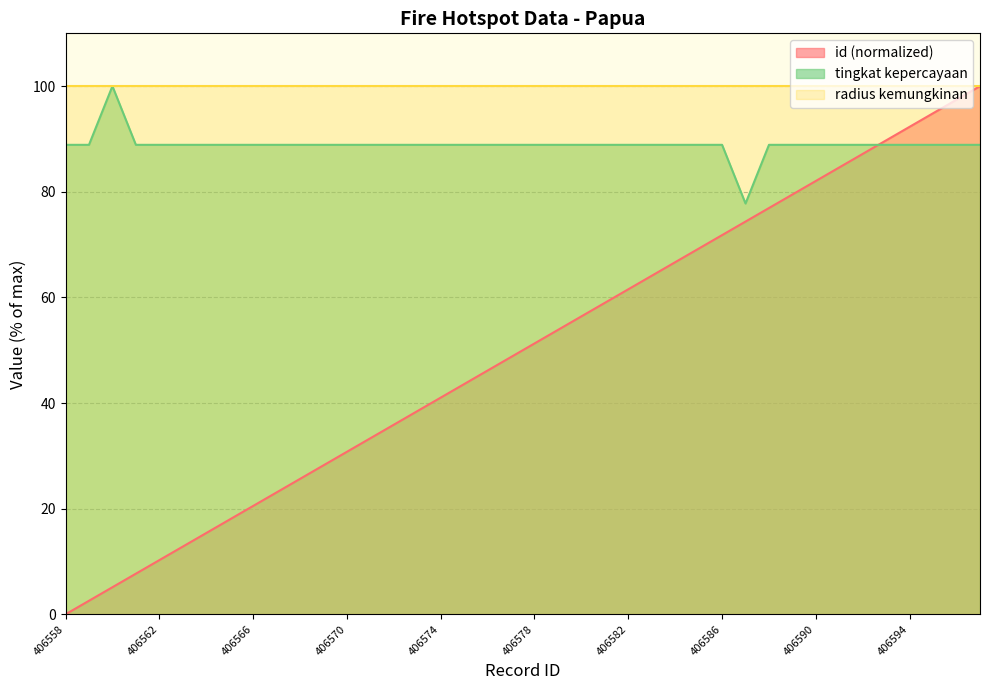

Which series has the largest total across all categories?

radius kemungkinan